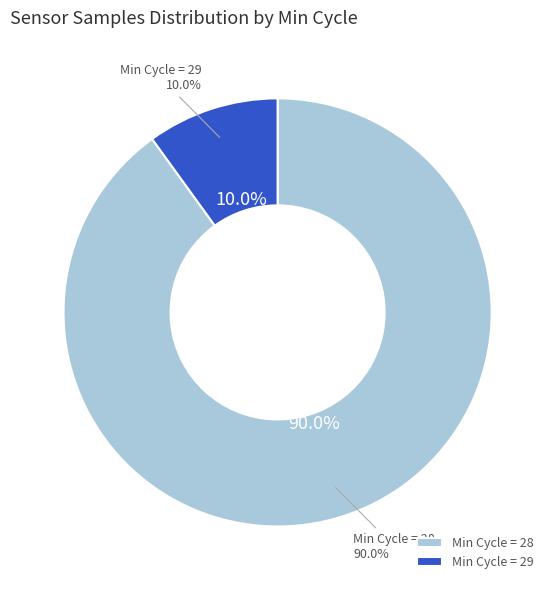

Is it true that 28 is 1% of the pie?

False